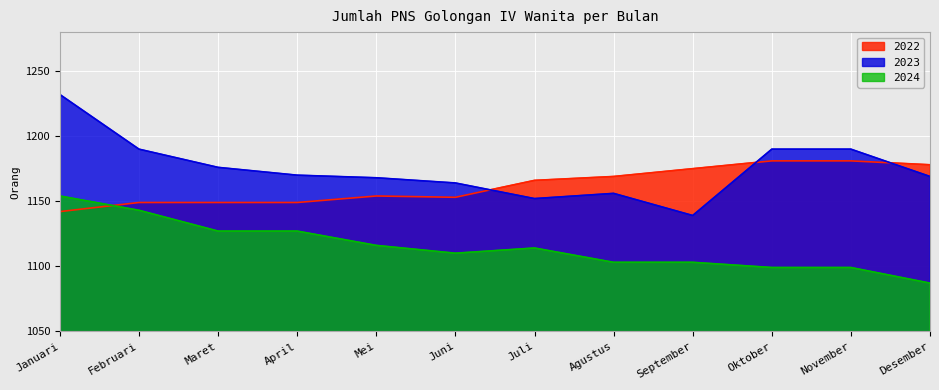

Rank the series by their maximum value, from highest to lowest.

2023, 2022, 2024